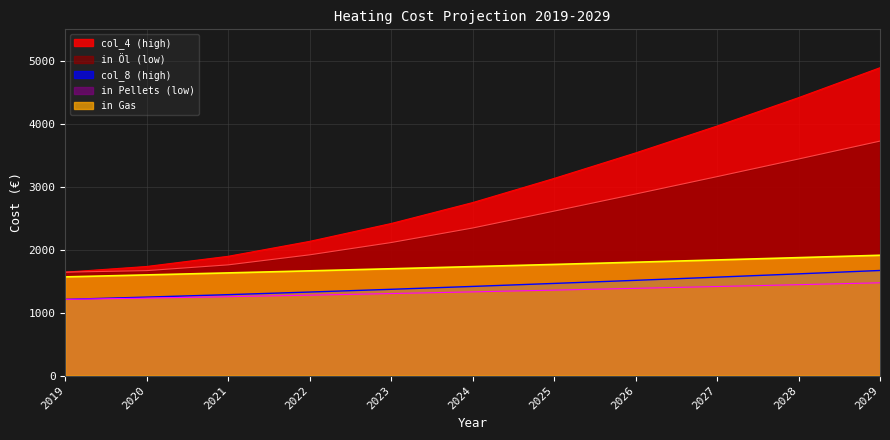

True or false: col_8 (high) and in Gas cross at least once.

False